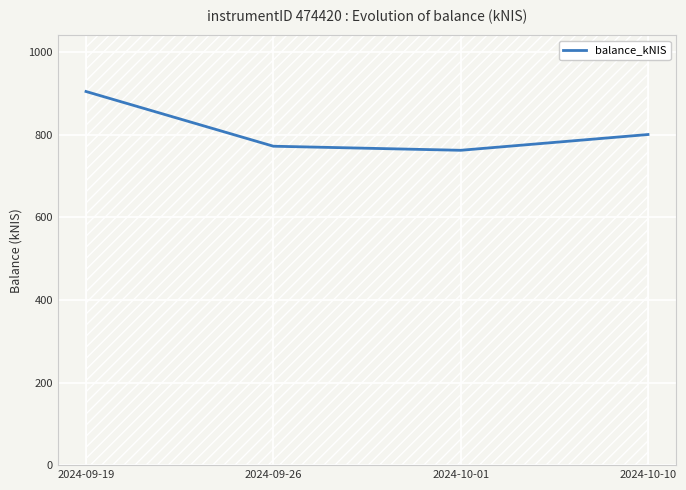

Rank the categories by value from highest to lowest.

2024-09-19, 2024-10-10, 2024-09-26, 2024-10-01